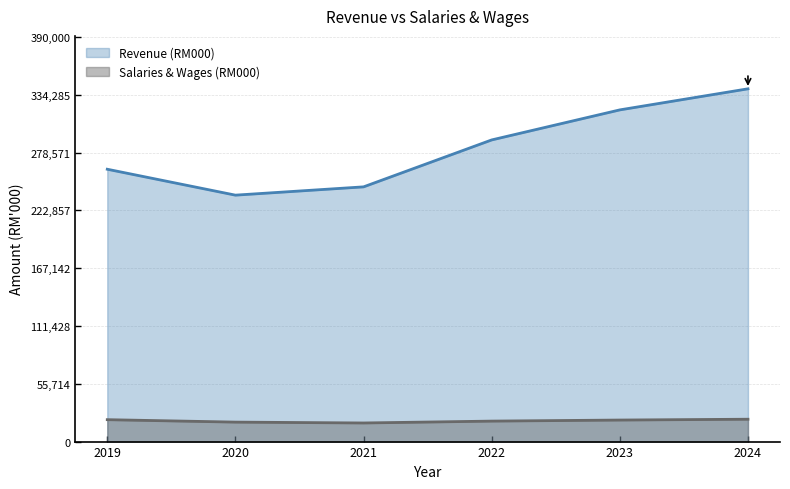

What is the difference between the Salaries & Wages (RM000) values at 2024 and 2021?

3617.2